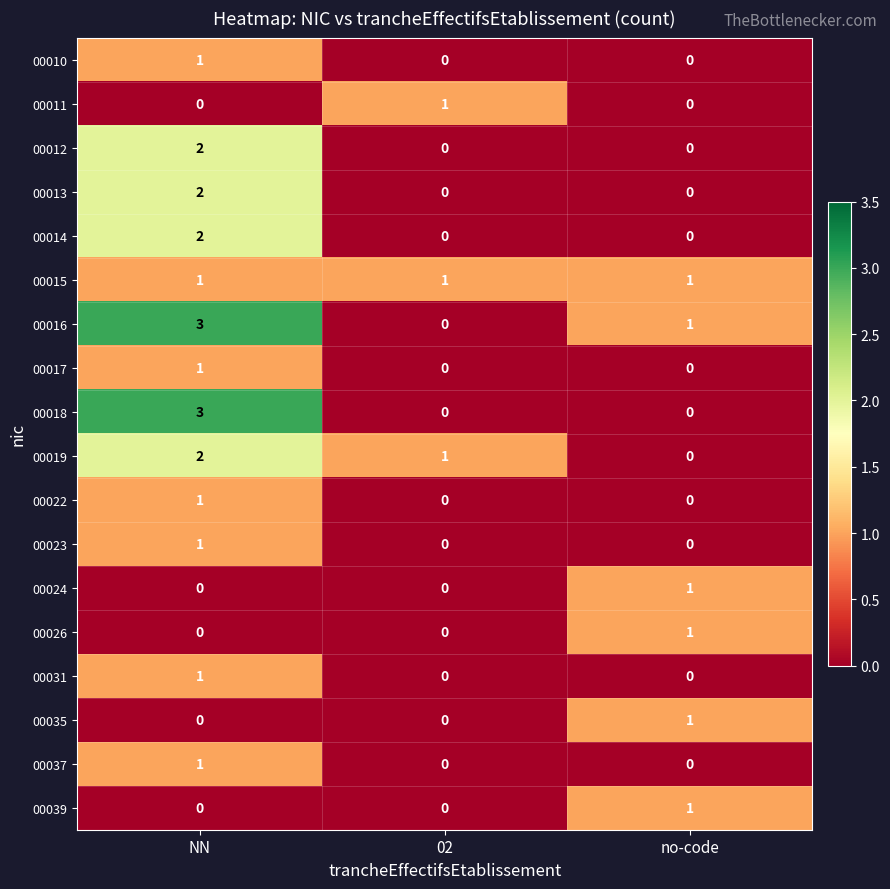

True or false: 00017 has a value of 1 at NN.

True